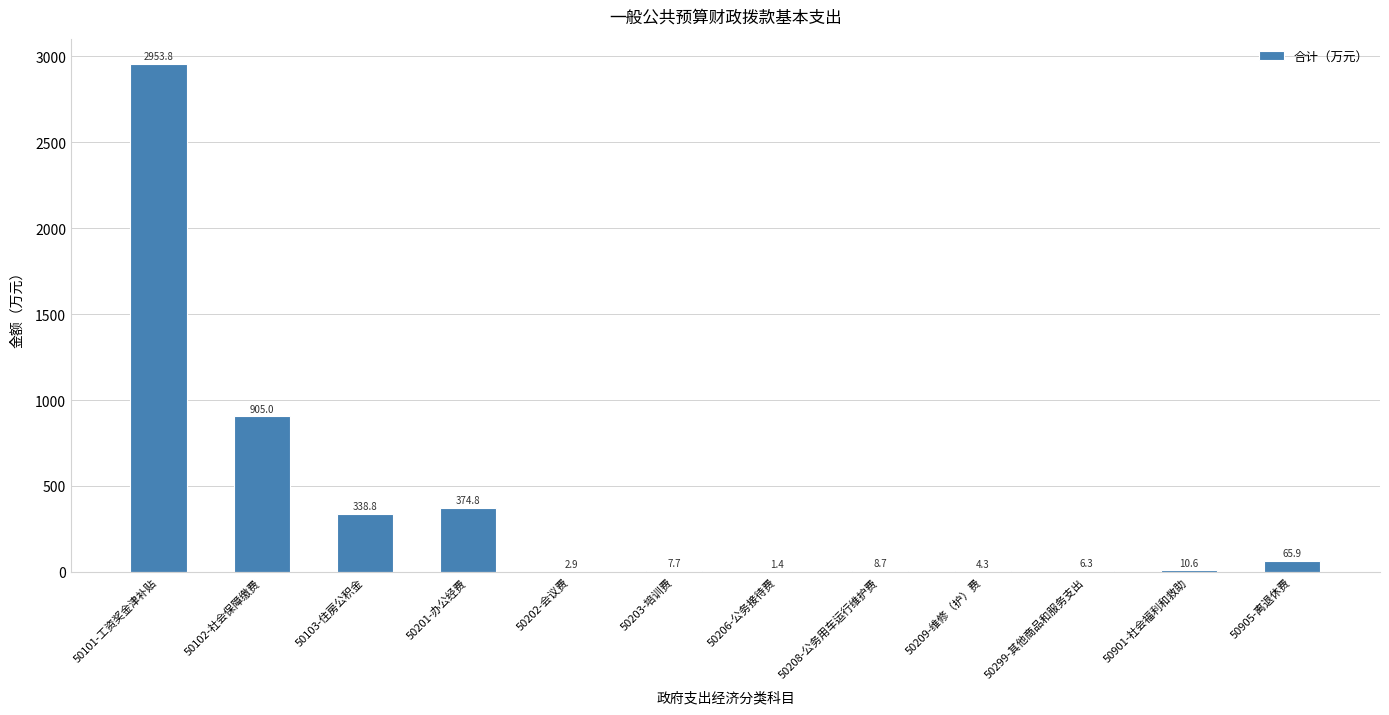

What is the maximum value shown in the chart?

2953.8